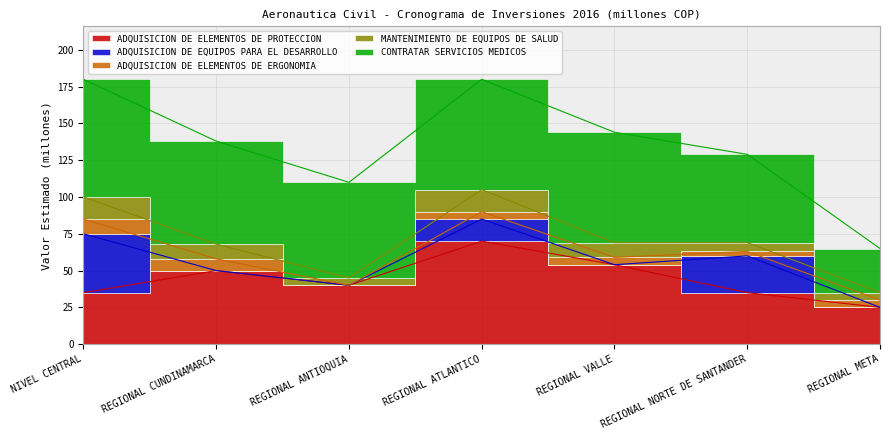

The ADQUISICION DE ELEMENTOS DE ERGONOMIA series shows 4 at REGIONAL ANTIOQUIA. True or false?

False